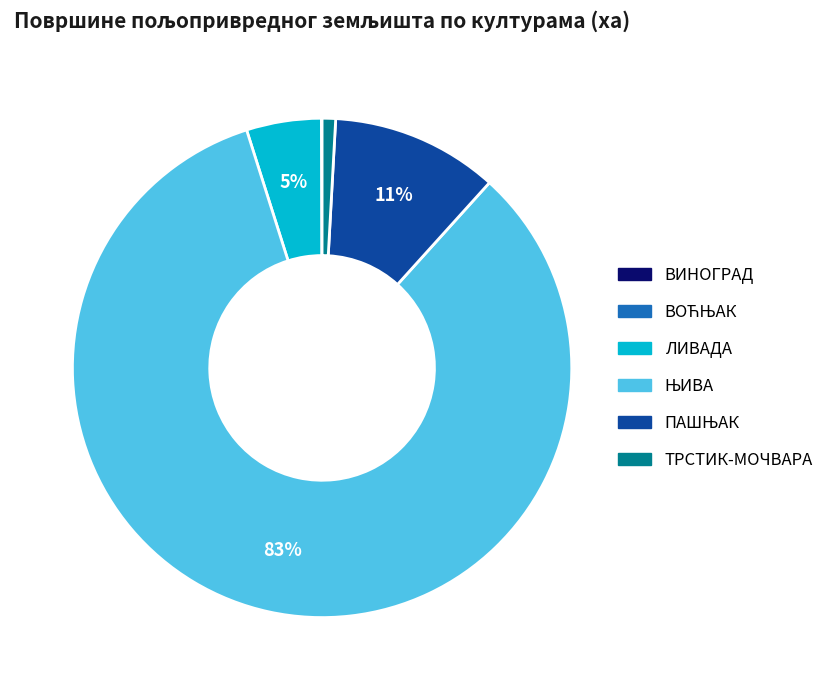

To the nearest percent, what is the difference between the largest and smallest slice percentages?

83%